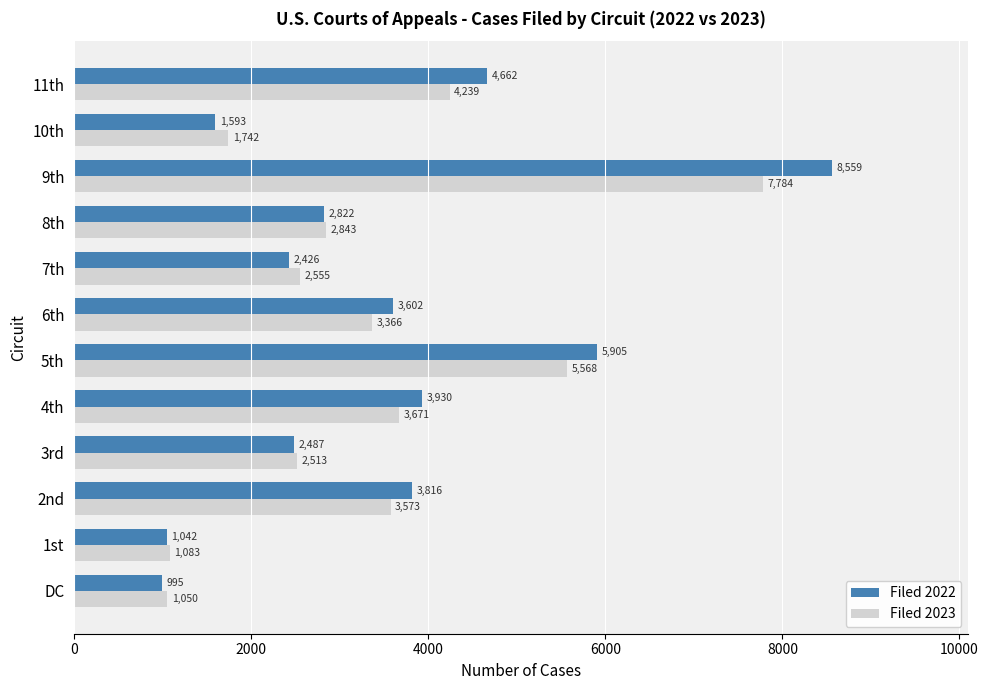

At which label does Filed 2023 reach its peak?

9th